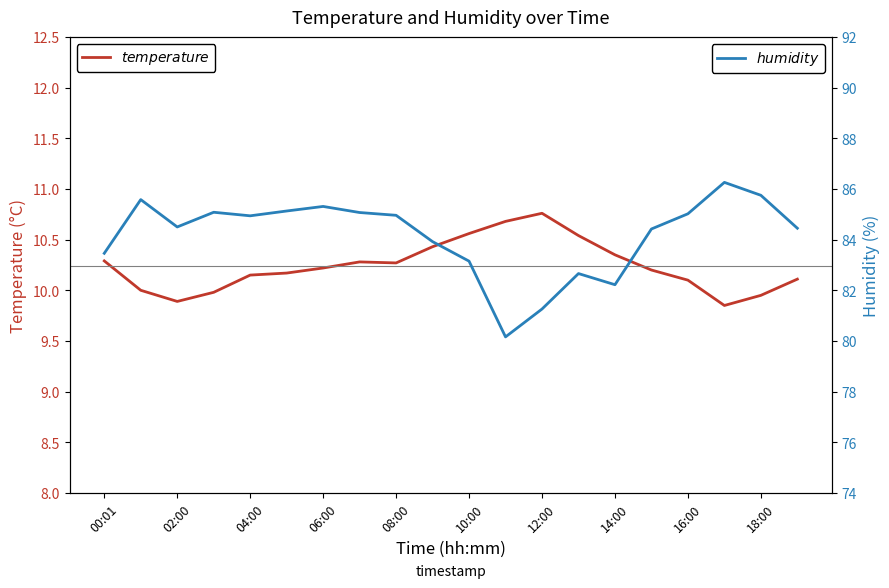

Which series has the largest range (max minus min)?

$humidity$